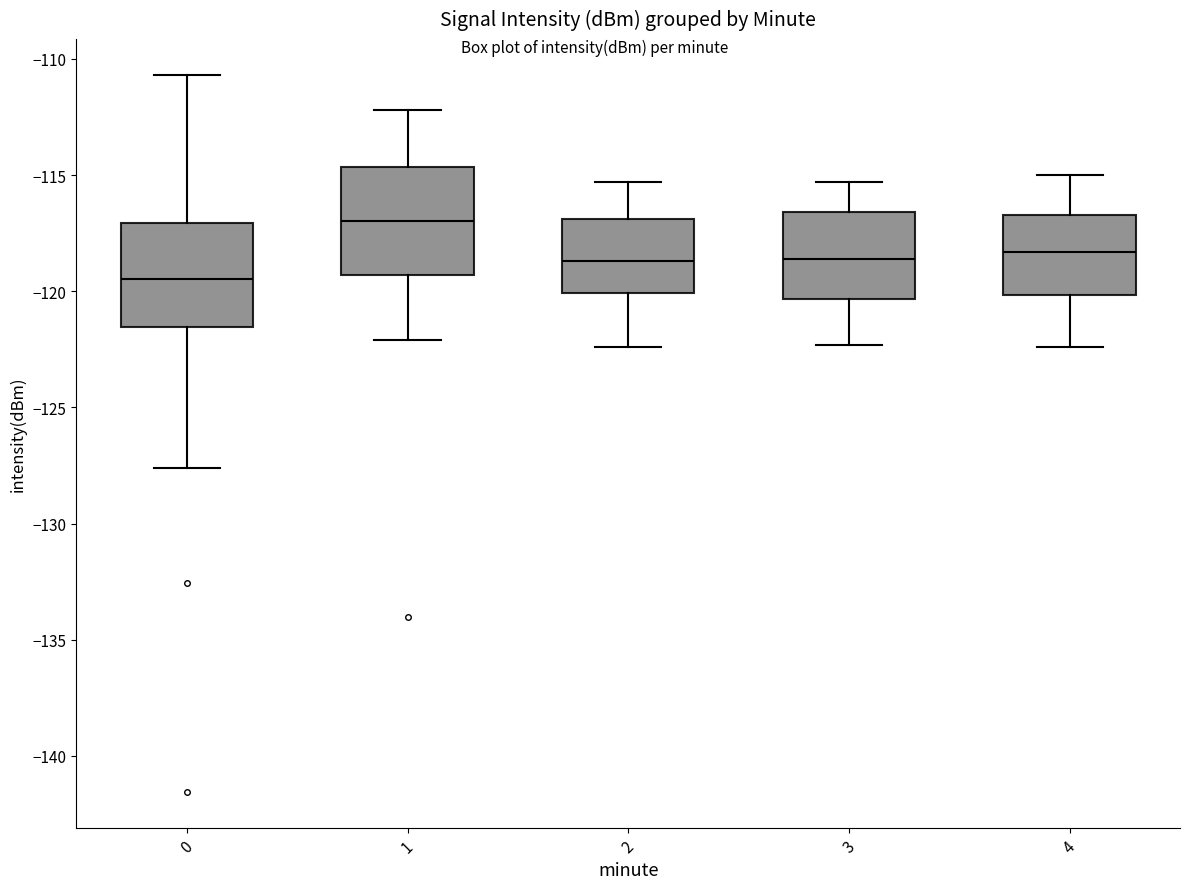

Reading left to right, transcribe this box plot: for each box, give where its median line is, the range the box spans, and where its two whiskers end, as read against the y-axis. The values are not printed on the chart, so give them approximately, as read against the axis.

0: median -119.5, box -121.5 to -117.0, whiskers -127.5 to -110.5
1: median -117.0, box -119.5 to -114.5, whiskers -122.0 to -112.0
2: median -118.5, box -120.0 to -117.0, whiskers -122.5 to -115.5
3: median -118.5, box -120.5 to -116.5, whiskers -122.5 to -115.5
4: median -118.5, box -120.0 to -116.5, whiskers -122.5 to -115.0